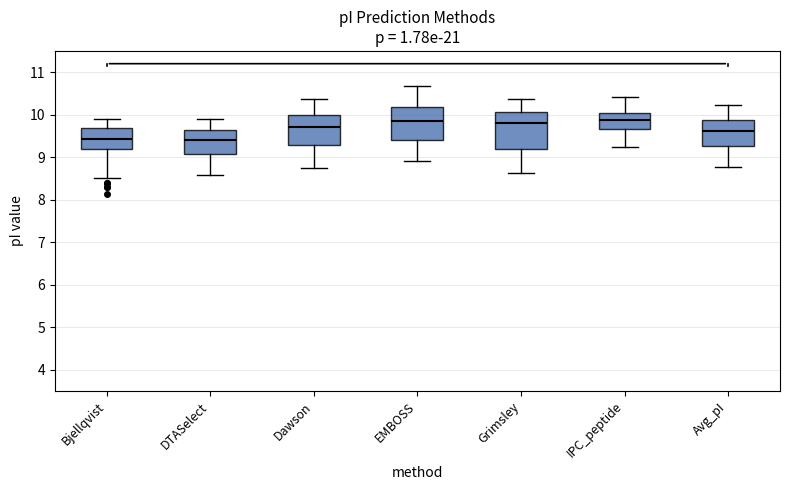

Where does the lower whisker of the box for Bjellqvist end on the y-axis? The values are not printed on the chart, so give them approximately, as read against the axis.

8.5